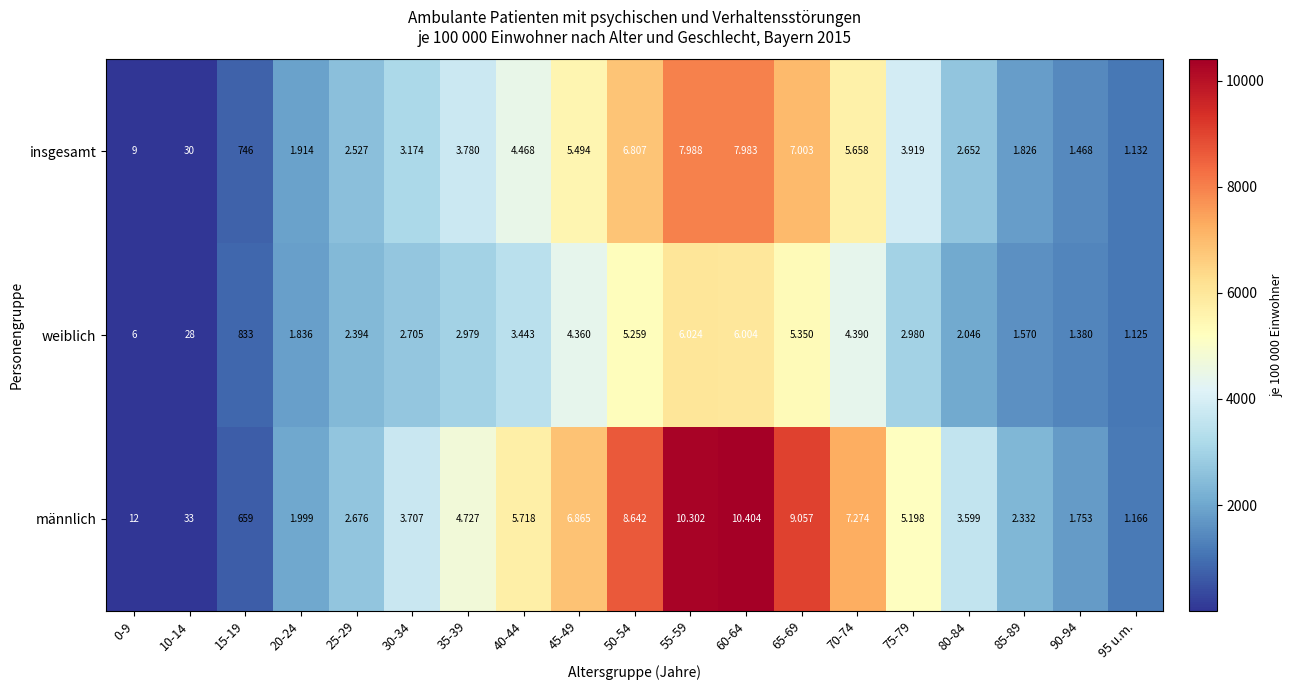

At 50-54, list the series in order from smallest to largest.

weiblich, insgesamt, männlich